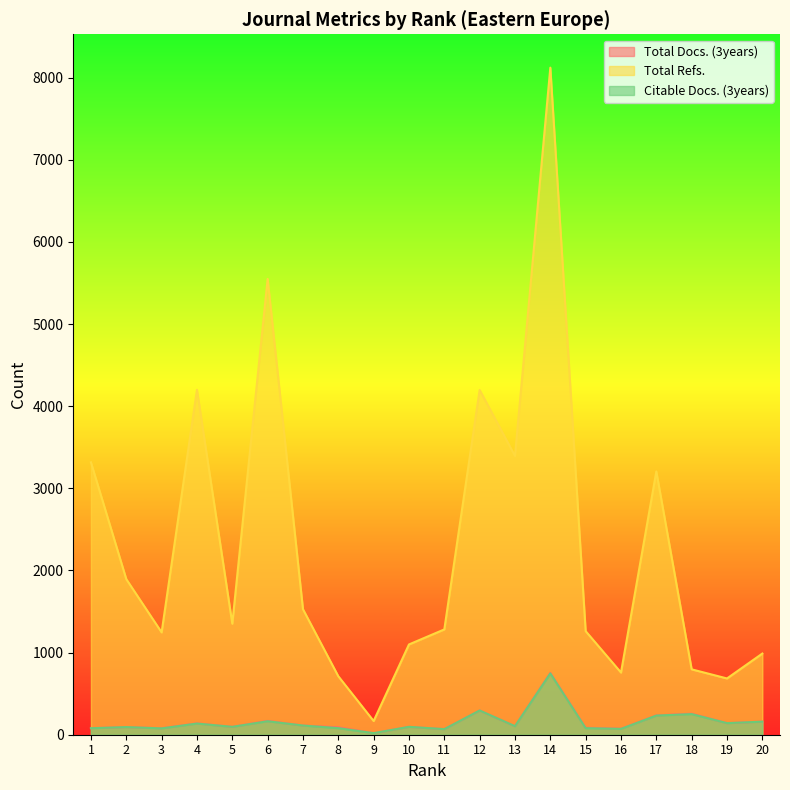

Rank the series at 3 from lowest to highest value.

Citable Docs. (3years), Total Docs. (3years), Total Refs.